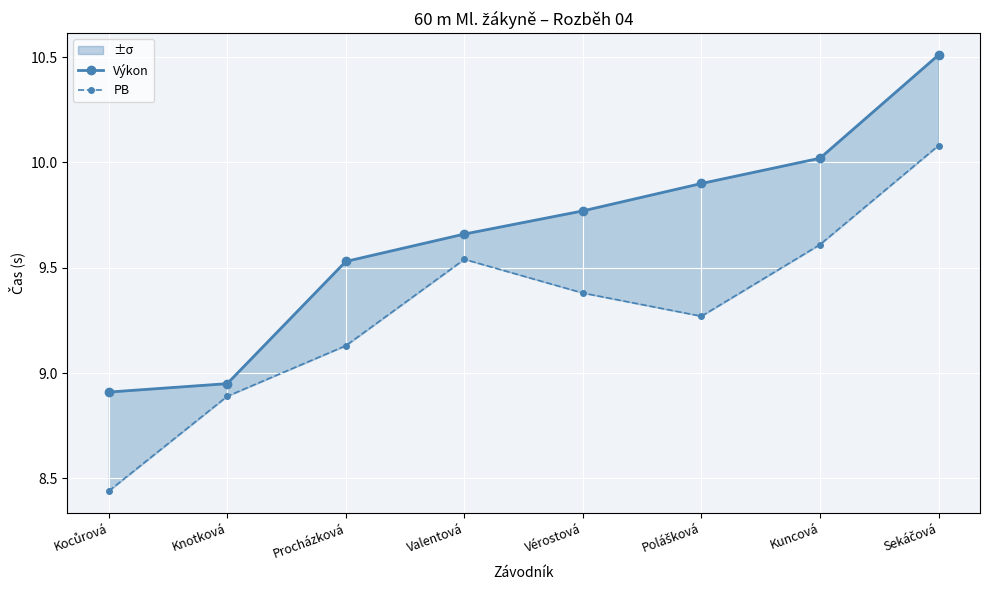

At which category is the sum across all series the highest?

Sekáčová